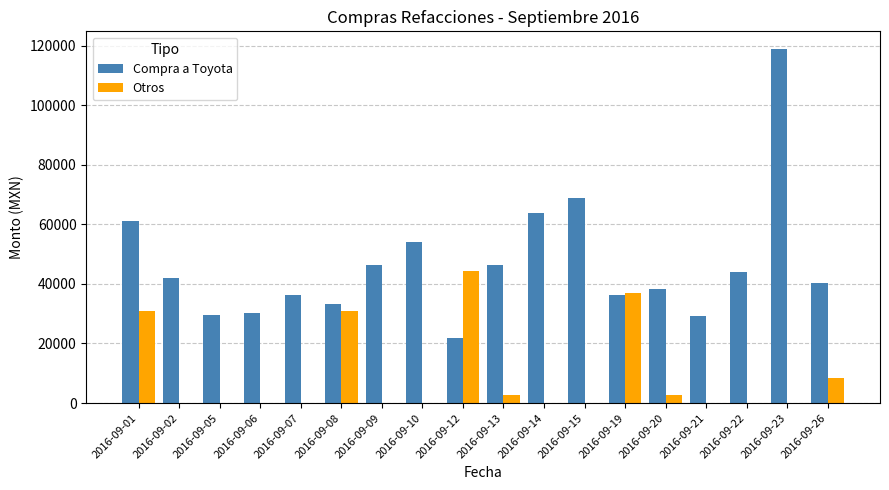

What are all the series names shown in the legend?

Compra a Toyota, Otros